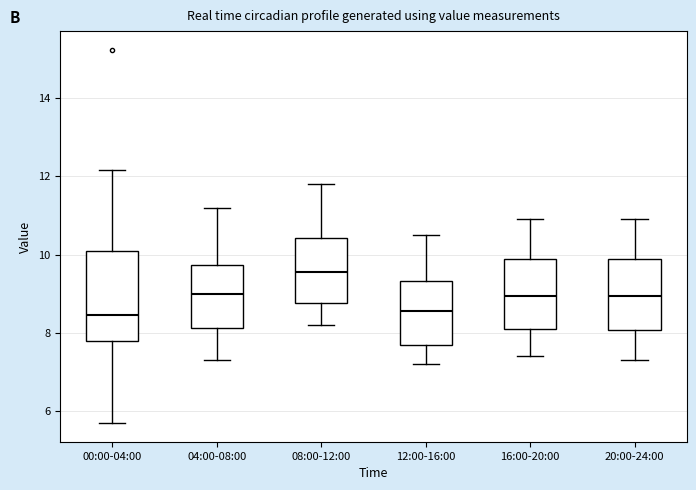

Comparing the boxes themselves (not the whiskers), which one is the tallest?

00:00-04:00